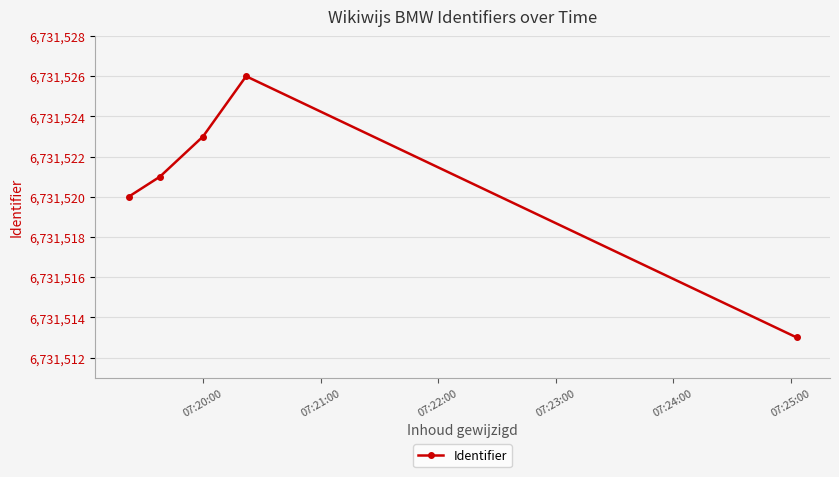

What is the maximum value shown in the chart?

6731526